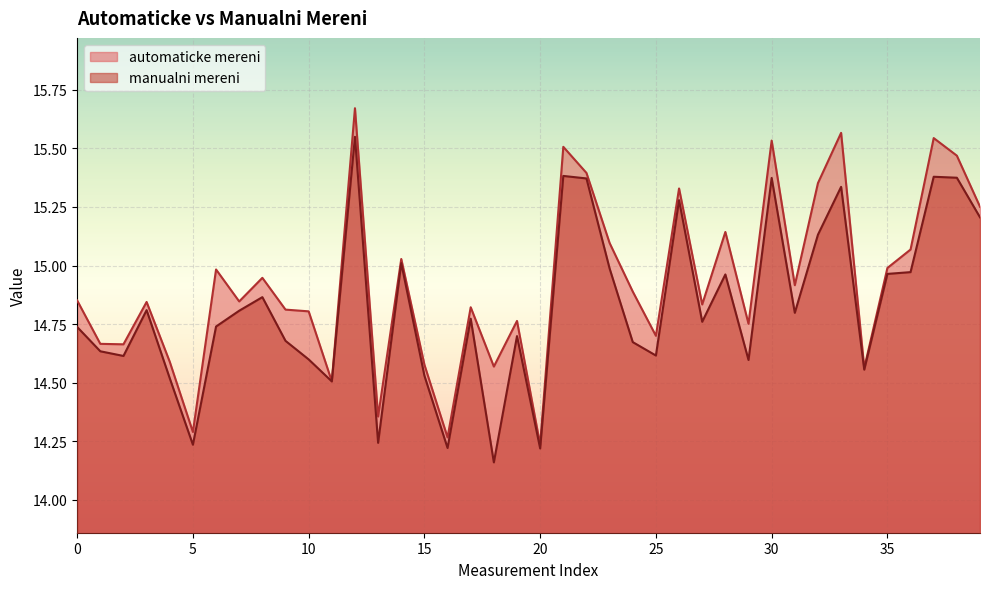

At how many categories does at least one series exceed 14?

40